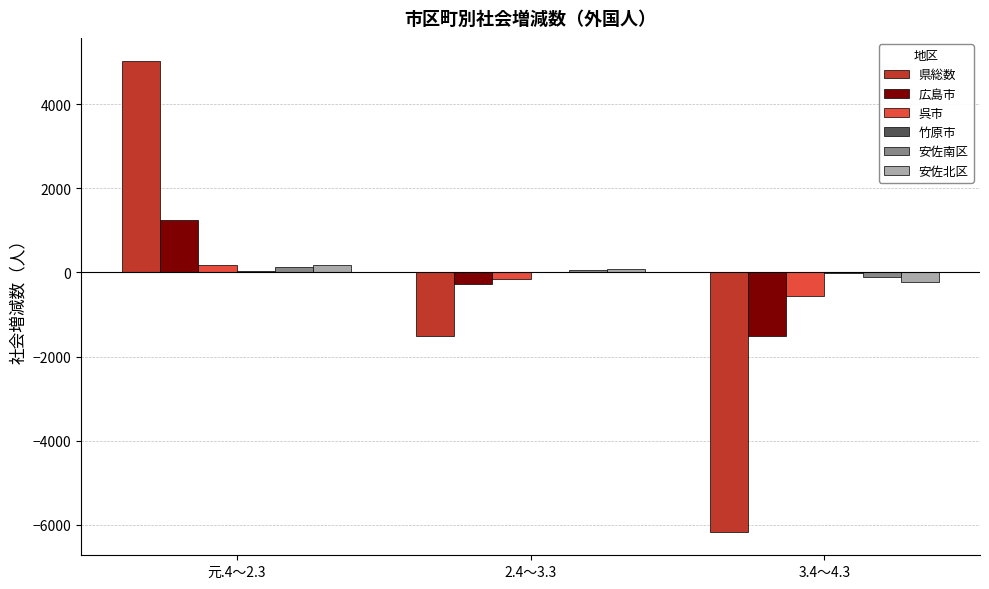

At which category is the sum across all series the highest?

元.4～2.3